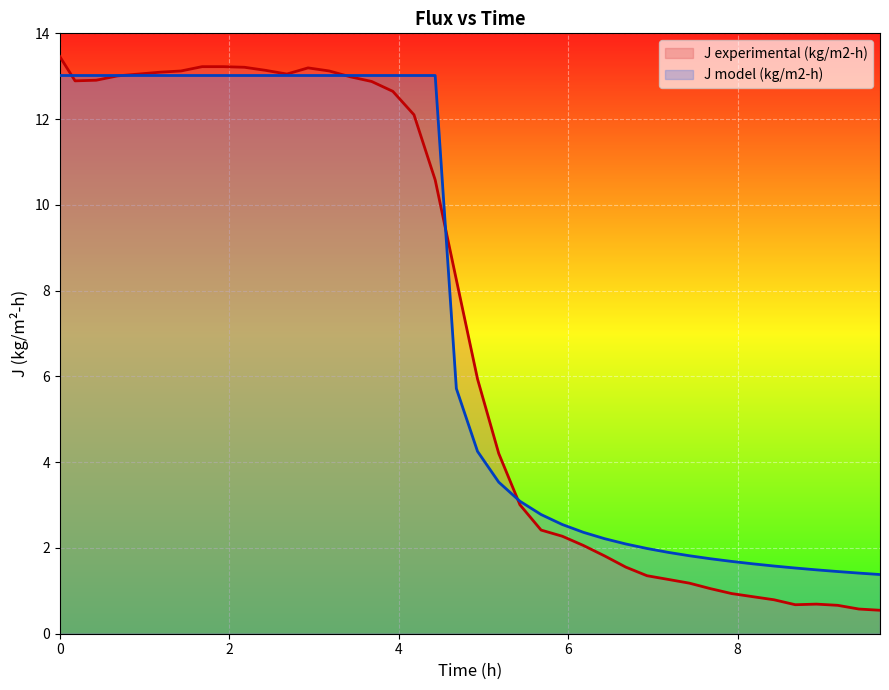

How many times do J experimental (kg/m2-h) and J model (kg/m2-h) cross each other?

5